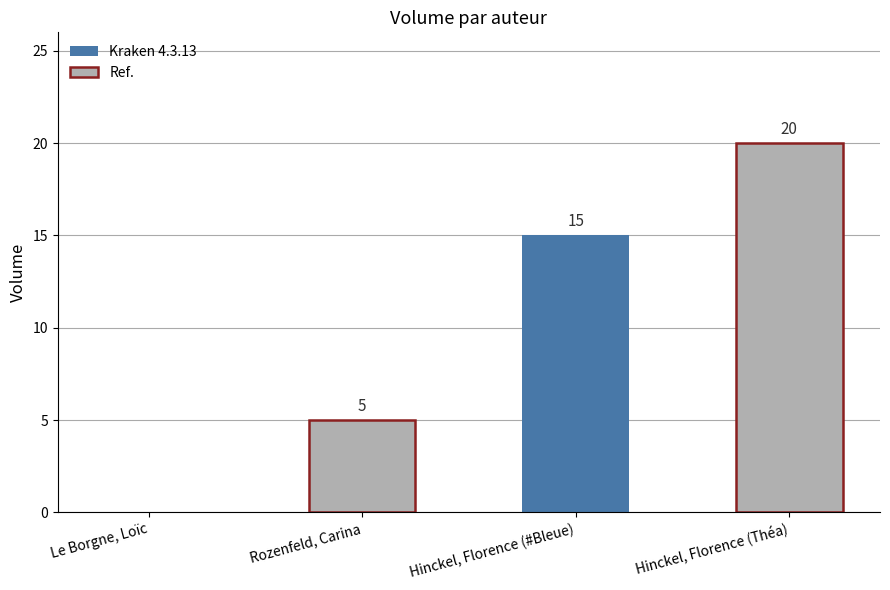

Is it true that the value at Le Borgne, Loïc is 0?

True